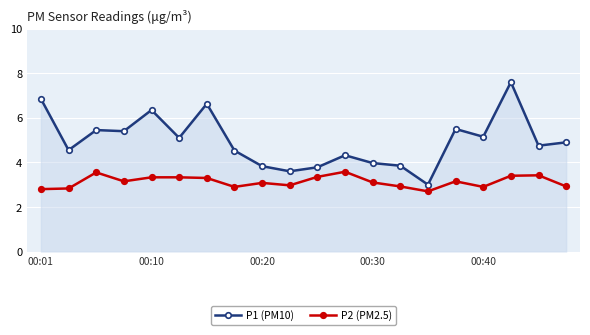

In P1 (PM10), how many points are higher than both neighbors (excluding endpoints)?

6